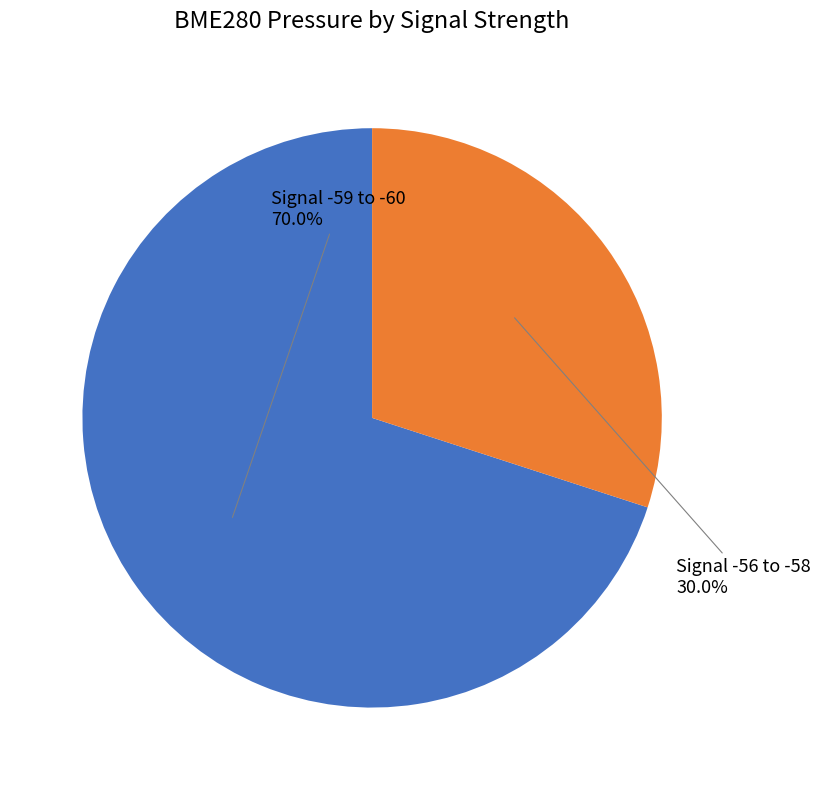

Between Signal -56 to -58 and Signal -59 to -60, which is larger?

Signal -59 to -60